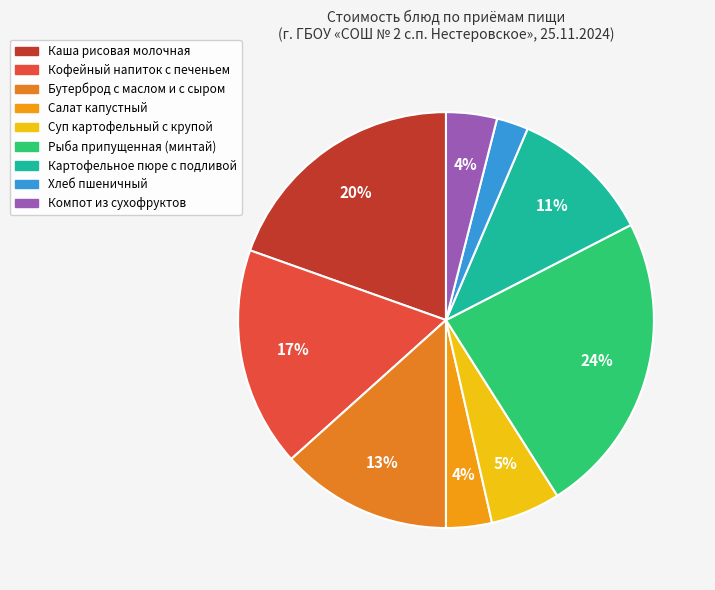

Is there a majority slice in this chart?

No